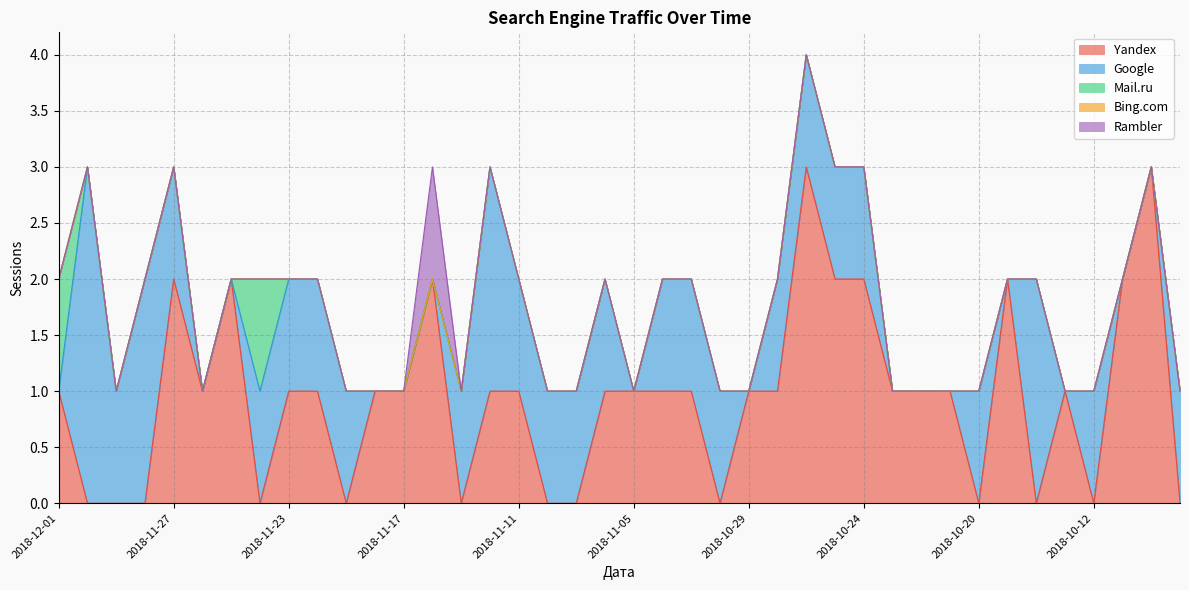

Reading right to left, list all the values displayed in this chart.

Yandex: 2018-10-09=0	2018-10-10=3	2018-10-11=2	2018-10-12=0	2018-10-15=1	2018-10-16=0	2018-10-19=2	2018-10-20=0	2018-10-21=1	2018-10-22=1	2018-10-23=1	2018-10-24=2	2018-10-25=2	2018-10-26=3	2018-10-28=1	2018-10-29=1	2018-11-02=0	2018-11-03=1	2018-11-04=1	2018-11-05=1	2018-11-06=1	2018-11-08=0	2018-11-10=0	2018-11-11=1	2018-11-13=1	2018-11-14=0	2018-11-15=2	2018-11-17=1	2018-11-18=1	2018-11-21=0	2018-11-22=1	2018-11-23=1	2018-11-24=0	2018-11-25=2	2018-11-26=1	2018-11-27=2	2018-11-28=0	2018-11-29=0	2018-11-30=0	2018-12-01=1
Google: 2018-10-09=1	2018-10-10=0	2018-10-11=0	2018-10-12=1	2018-10-15=0	2018-10-16=2	2018-10-19=0	2018-10-20=1	2018-10-21=0	2018-10-22=0	2018-10-23=0	2018-10-24=1	2018-10-25=1	2018-10-26=1	2018-10-28=1	2018-10-29=0	2018-11-02=1	2018-11-03=1	2018-11-04=1	2018-11-05=0	2018-11-06=1	2018-11-08=1	2018-11-10=1	2018-11-11=1	2018-11-13=2	2018-11-14=1	2018-11-15=0	2018-11-17=0	2018-11-18=0	2018-11-21=1	2018-11-22=1	2018-11-23=1	2018-11-24=1	2018-11-25=0	2018-11-26=0	2018-11-27=1	2018-11-28=2	2018-11-29=1	2018-11-30=3	2018-12-01=0
Mail.ru: 2018-10-09=0	2018-10-10=0	2018-10-11=0	2018-10-12=0	2018-10-15=0	2018-10-16=0	2018-10-19=0	2018-10-20=0	2018-10-21=0	2018-10-22=0	2018-10-23=0	2018-10-24=0	2018-10-25=0	2018-10-26=0	2018-10-28=0	2018-10-29=0	2018-11-02=0	2018-11-03=0	2018-11-04=0	2018-11-05=0	2018-11-06=0	2018-11-08=0	2018-11-10=0	2018-11-11=0	2018-11-13=0	2018-11-14=0	2018-11-15=0	2018-11-17=0	2018-11-18=0	2018-11-21=0	2018-11-22=0	2018-11-23=0	2018-11-24=1	2018-11-25=0	2018-11-26=0	2018-11-27=0	2018-11-28=0	2018-11-29=0	2018-11-30=0	2018-12-01=1
Bing.com: 2018-10-09=0	2018-10-10=0	2018-10-11=0	2018-10-12=0	2018-10-15=0	2018-10-16=0	2018-10-19=0	2018-10-20=0	2018-10-21=0	2018-10-22=0	2018-10-23=0	2018-10-24=0	2018-10-25=0	2018-10-26=0	2018-10-28=0	2018-10-29=0	2018-11-02=0	2018-11-03=0	2018-11-04=0	2018-11-05=0	2018-11-06=0	2018-11-08=0	2018-11-10=0	2018-11-11=0	2018-11-13=0	2018-11-14=0	2018-11-15=0	2018-11-17=0	2018-11-18=0	2018-11-21=0	2018-11-22=0	2018-11-23=0	2018-11-24=0	2018-11-25=0	2018-11-26=0	2018-11-27=0	2018-11-28=0	2018-11-29=0	2018-11-30=0	2018-12-01=0
Rambler: 2018-10-09=0	2018-10-10=0	2018-10-11=0	2018-10-12=0	2018-10-15=0	2018-10-16=0	2018-10-19=0	2018-10-20=0	2018-10-21=0	2018-10-22=0	2018-10-23=0	2018-10-24=0	2018-10-25=0	2018-10-26=0	2018-10-28=0	2018-10-29=0	2018-11-02=0	2018-11-03=0	2018-11-04=0	2018-11-05=0	2018-11-06=0	2018-11-08=0	2018-11-10=0	2018-11-11=0	2018-11-13=0	2018-11-14=0	2018-11-15=1	2018-11-17=0	2018-11-18=0	2018-11-21=0	2018-11-22=0	2018-11-23=0	2018-11-24=0	2018-11-25=0	2018-11-26=0	2018-11-27=0	2018-11-28=0	2018-11-29=0	2018-11-30=0	2018-12-01=0